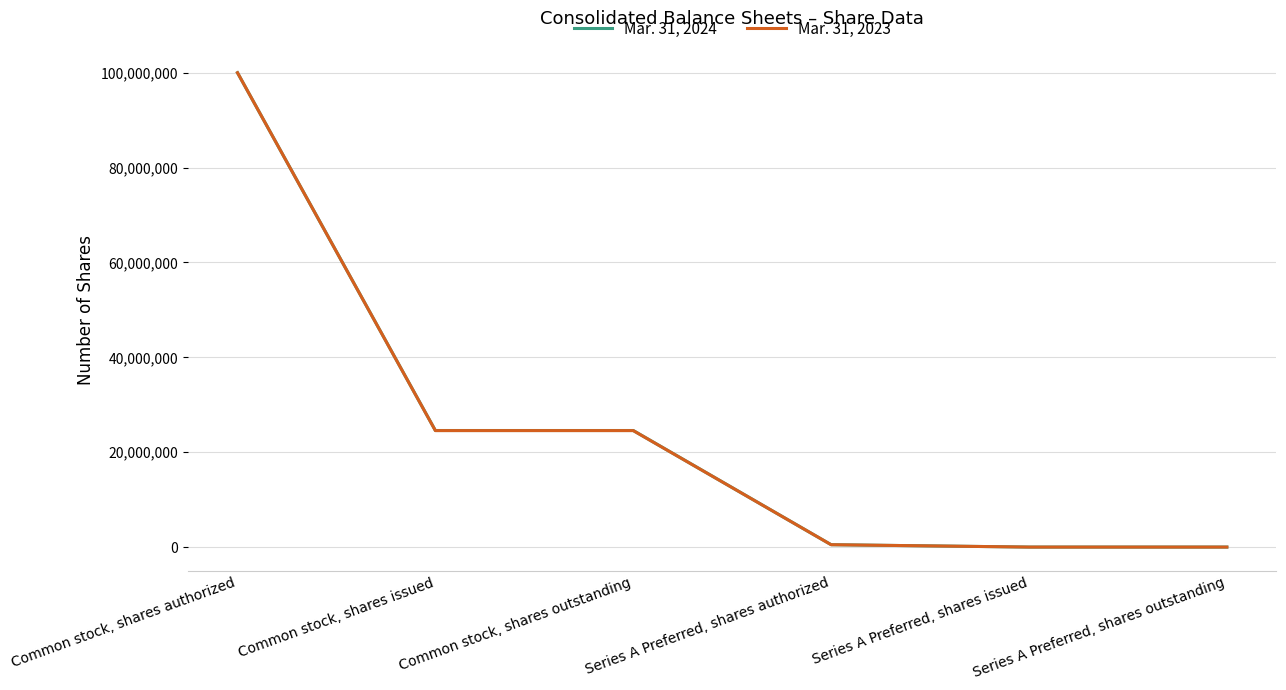

What is the spread (max minus min) of values at Common stock, shares outstanding?

18047